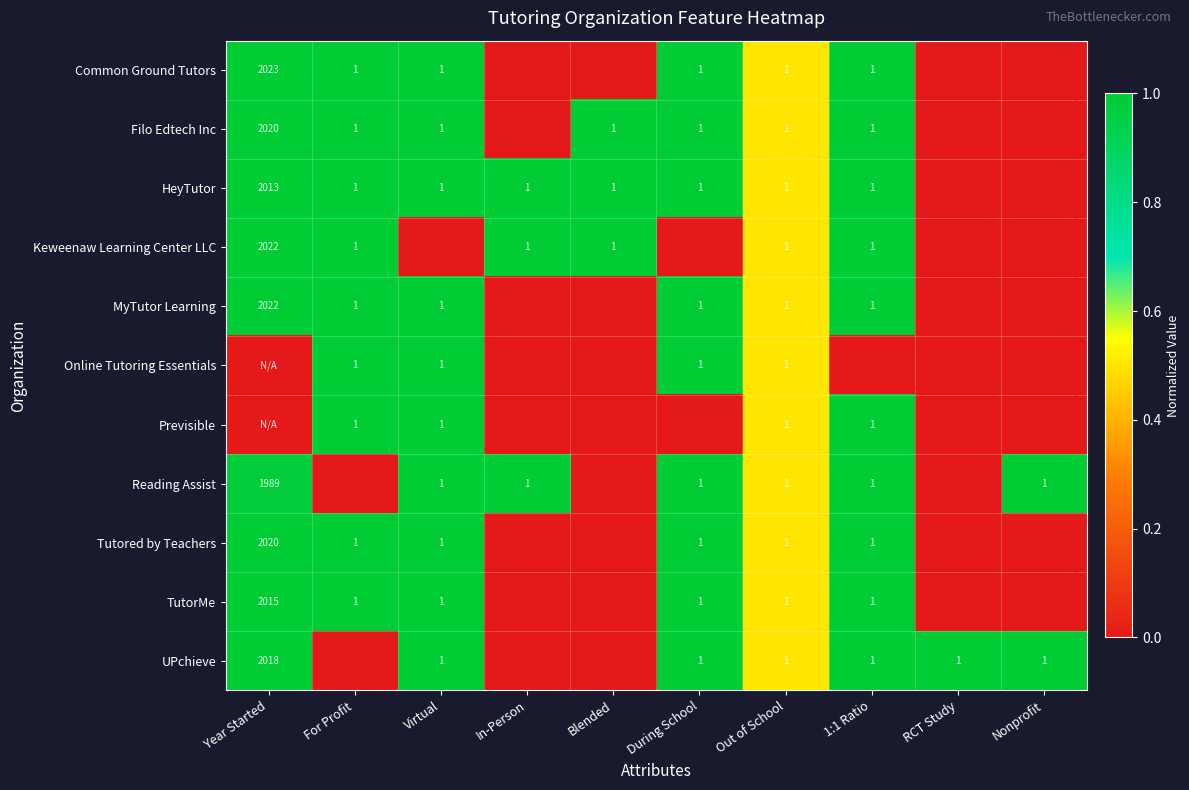

The HeyTutor series shows 1 at 1:1 Ratio. True or false?

True